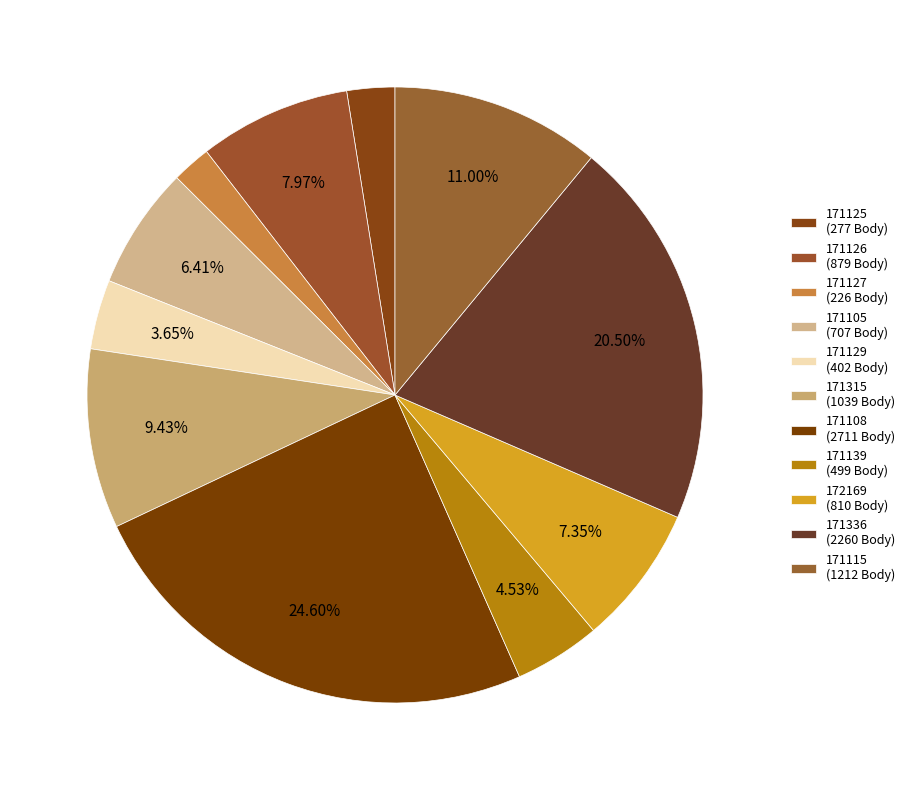

How many slices are in this pie chart?

11